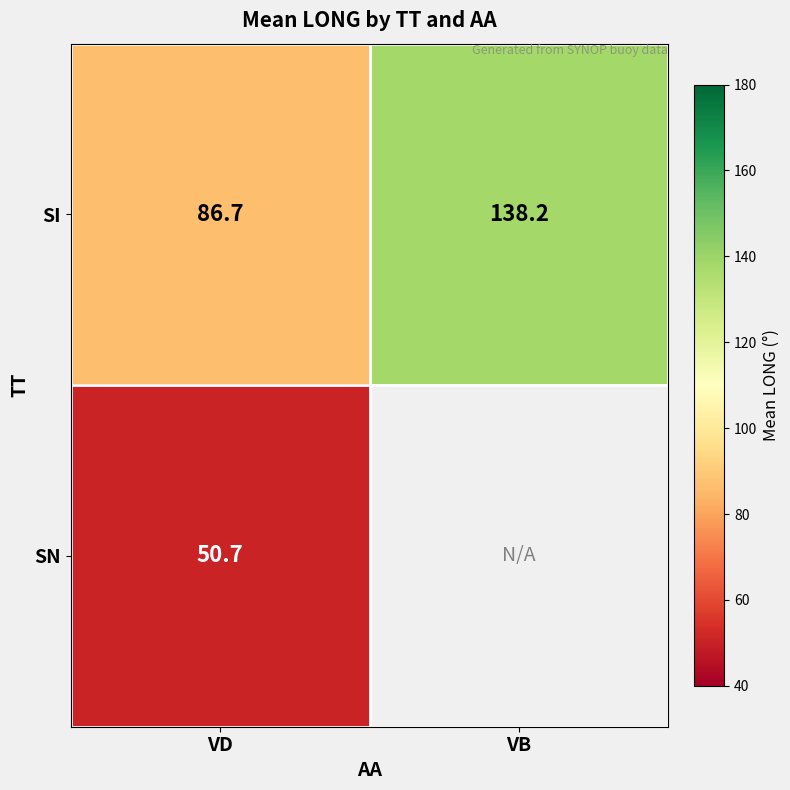

Rank the series at VD from highest to lowest value.

SI, SN